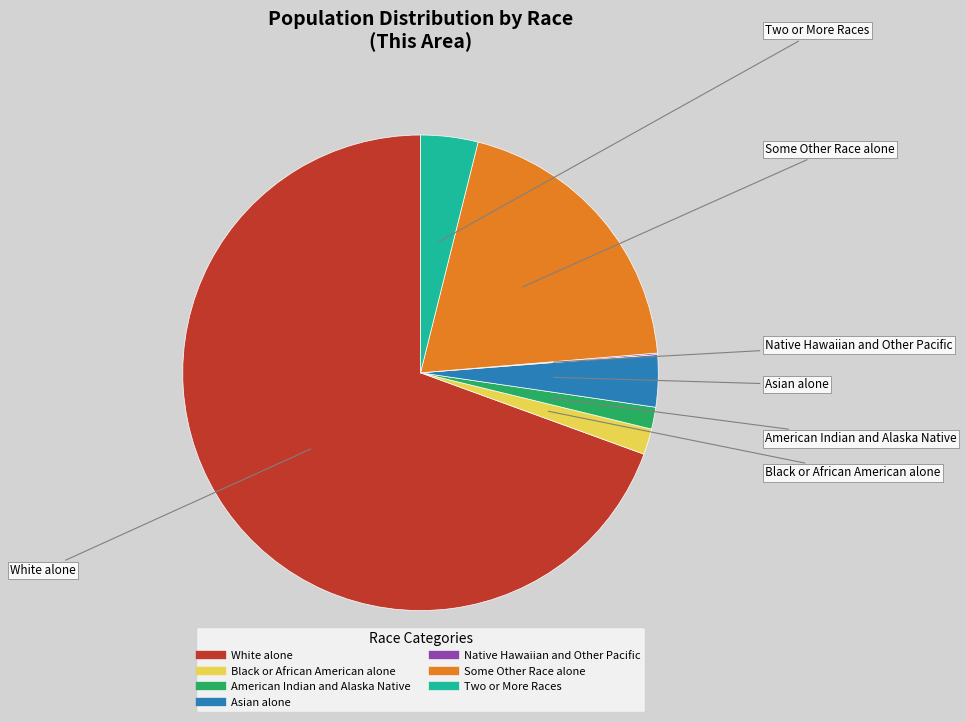

What is the largest slice in the pie chart?

White alone